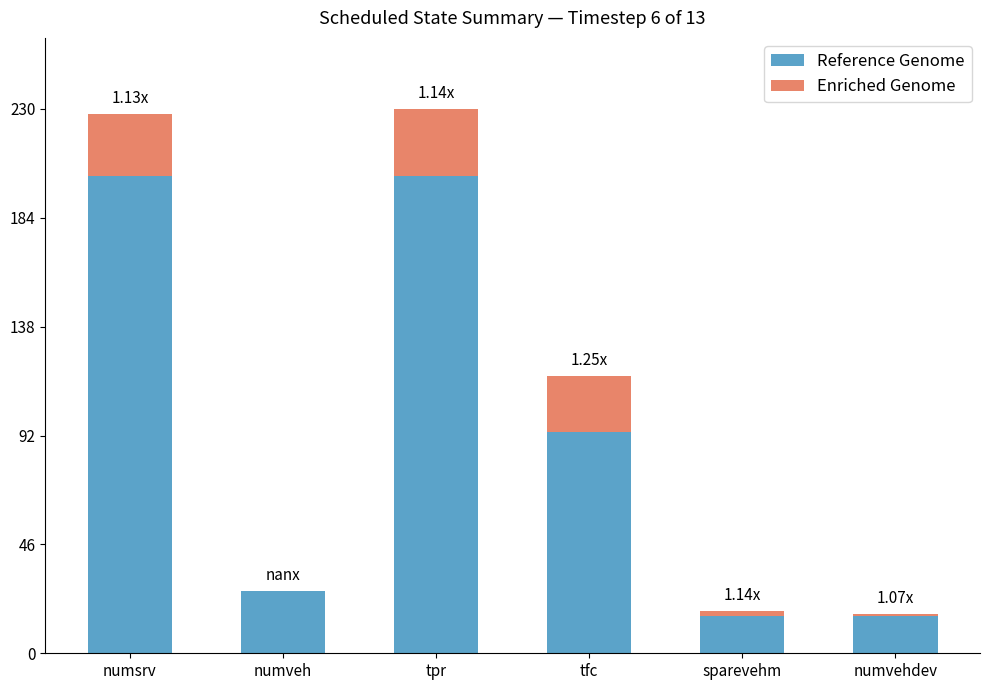

True or false: Reference Genome has a value of 26.4 at numveh.

True